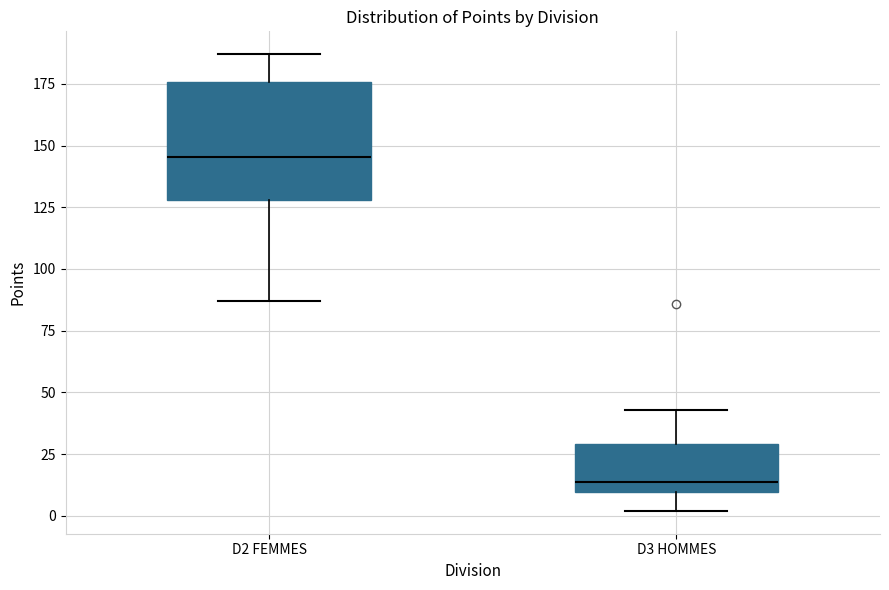

Where is the upper edge of the box for D3 HOMMES on the y-axis? The values are not printed on the chart, so give them approximately, as read against the axis.

30